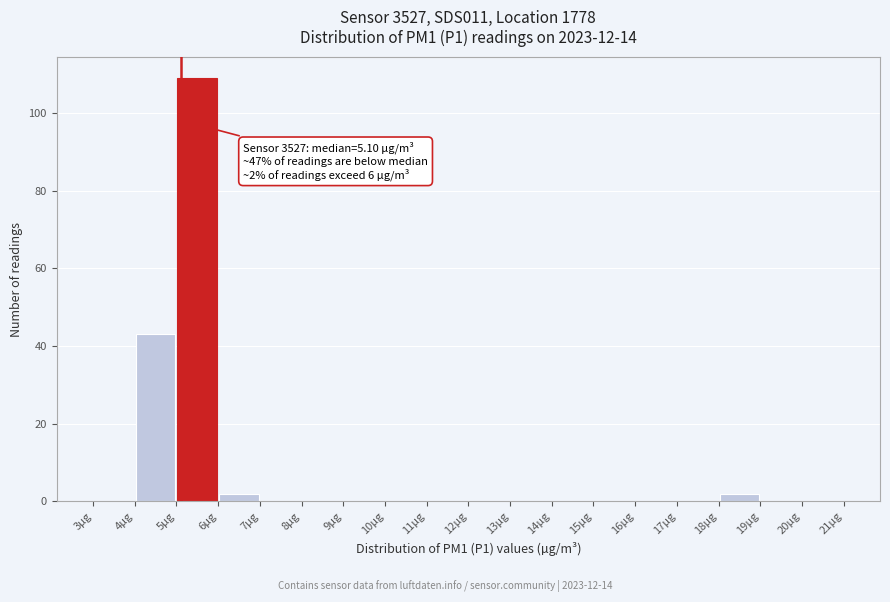

Over which range of the x-axis is the bar tallest?

5 to 6